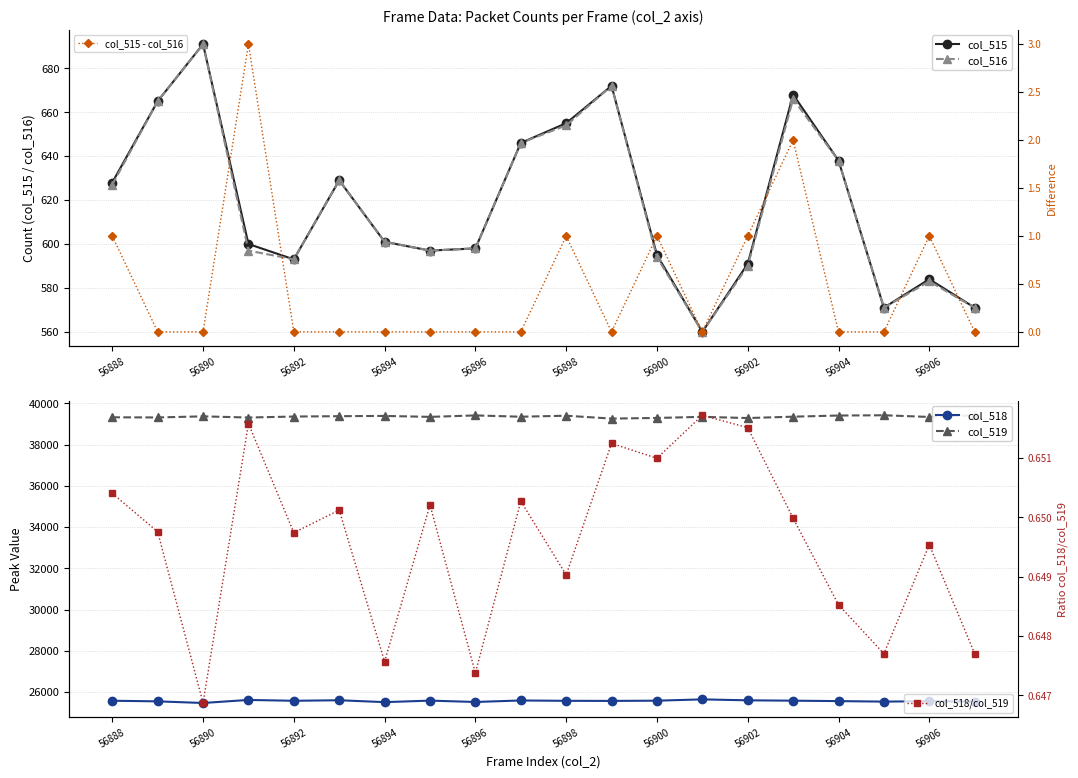

Count the number of categories in the chart.

20